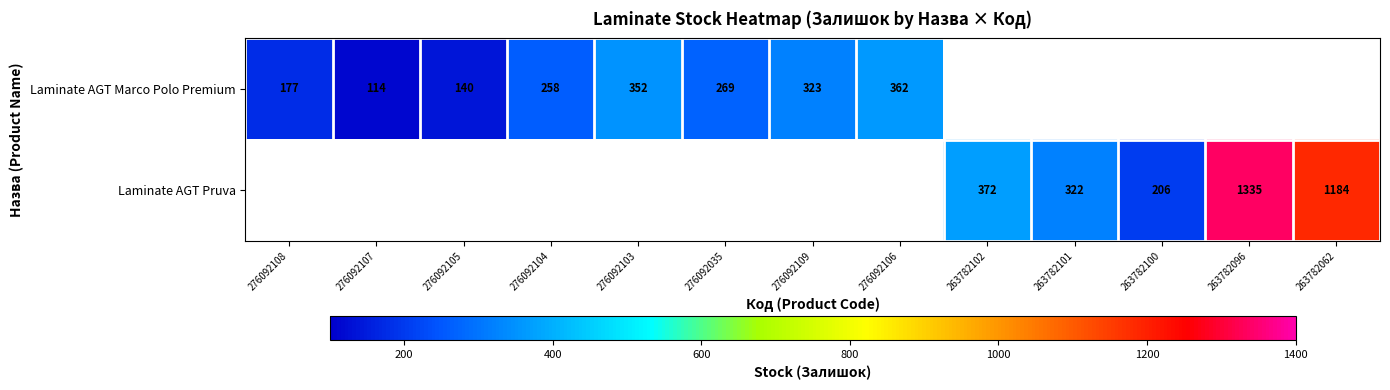

Is it true that Laminate AGT Marco Polo Premium equals 269 at 276092035?

True